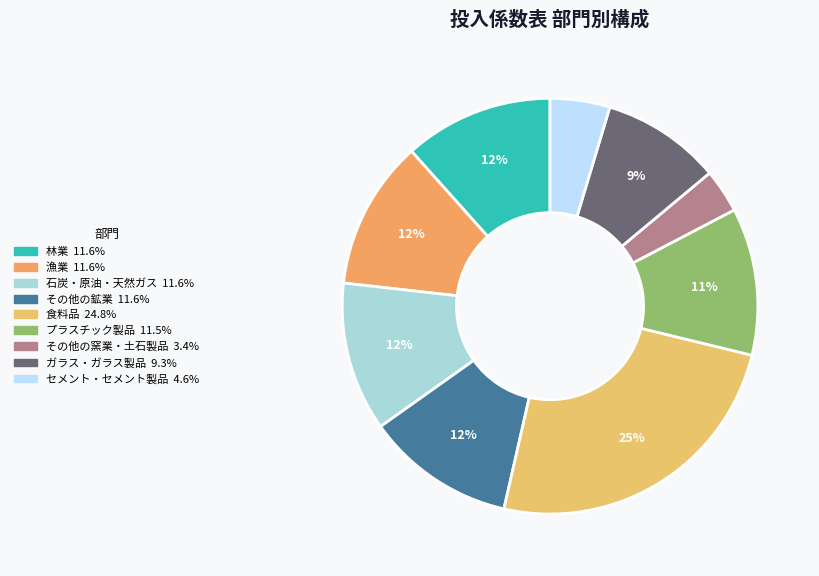

How many segments does this pie chart have?

9